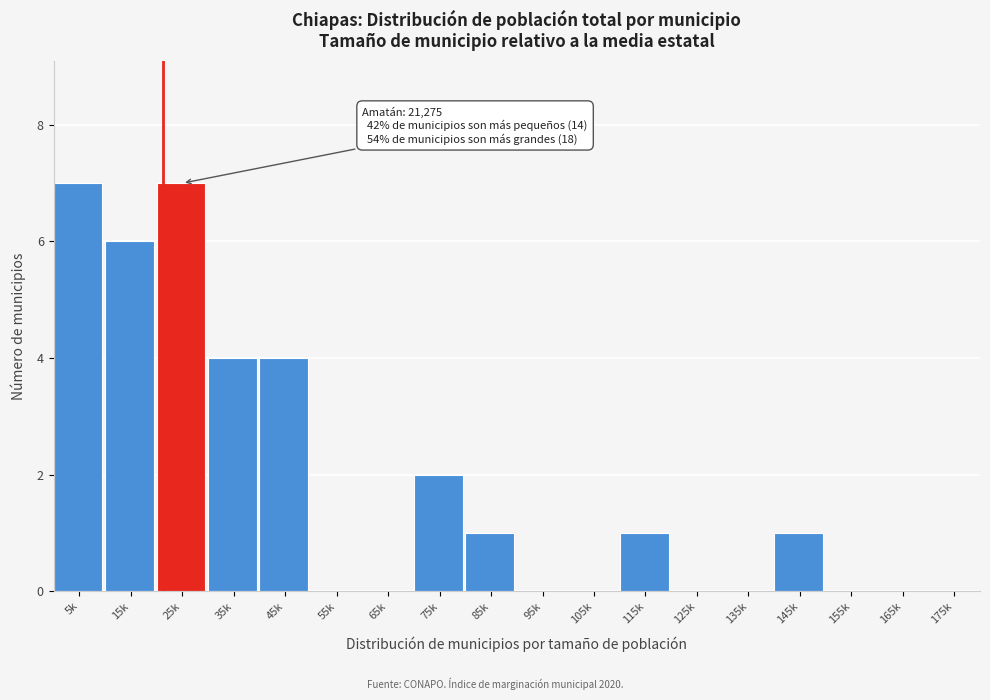

Reading right to left, list all the values displayed in this chart.

175k=0	165k=0	155k=0	145k=1	135k=0	125k=0	115k=1	105k=0	95k=0	85k=1	75k=2	65k=0	55k=0	45k=4	35k=4	25k=7	15k=6	5k=7